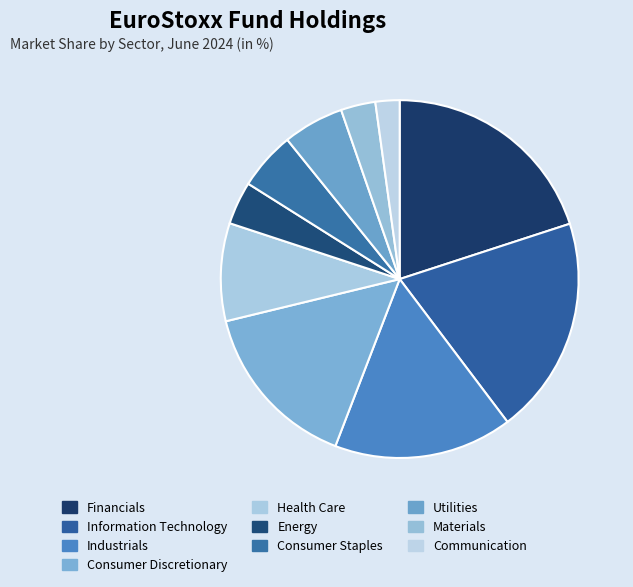

The Materials slice represents 11% of the pie. True or false?

False